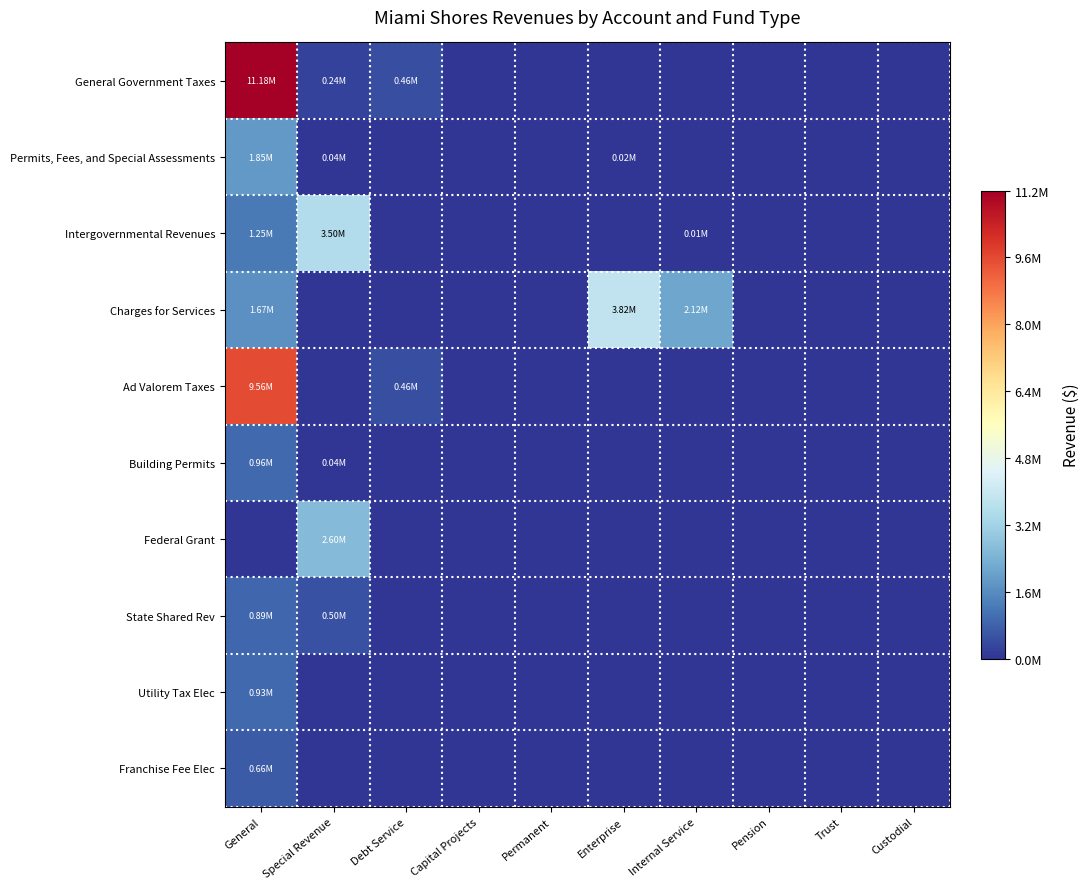

At how many categories does at least one series exceed 1144112?

4